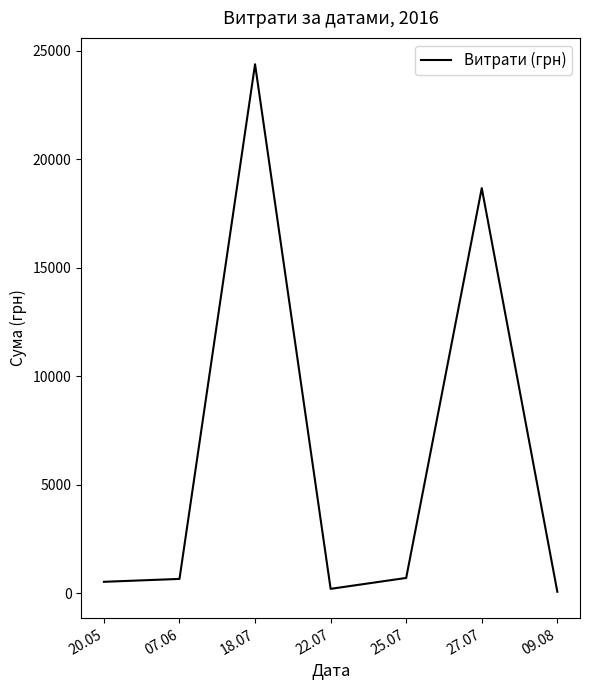

What is the average value?

6463.7